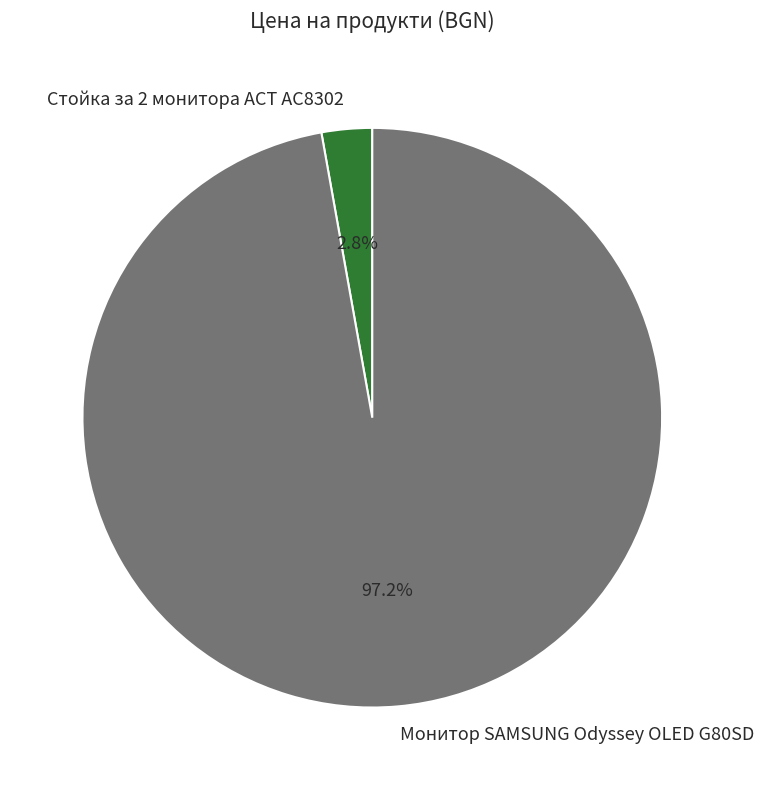

What percentage is the Монитор SAMSUNG Odyssey OLED G80SD slice, to the nearest percent?

97%